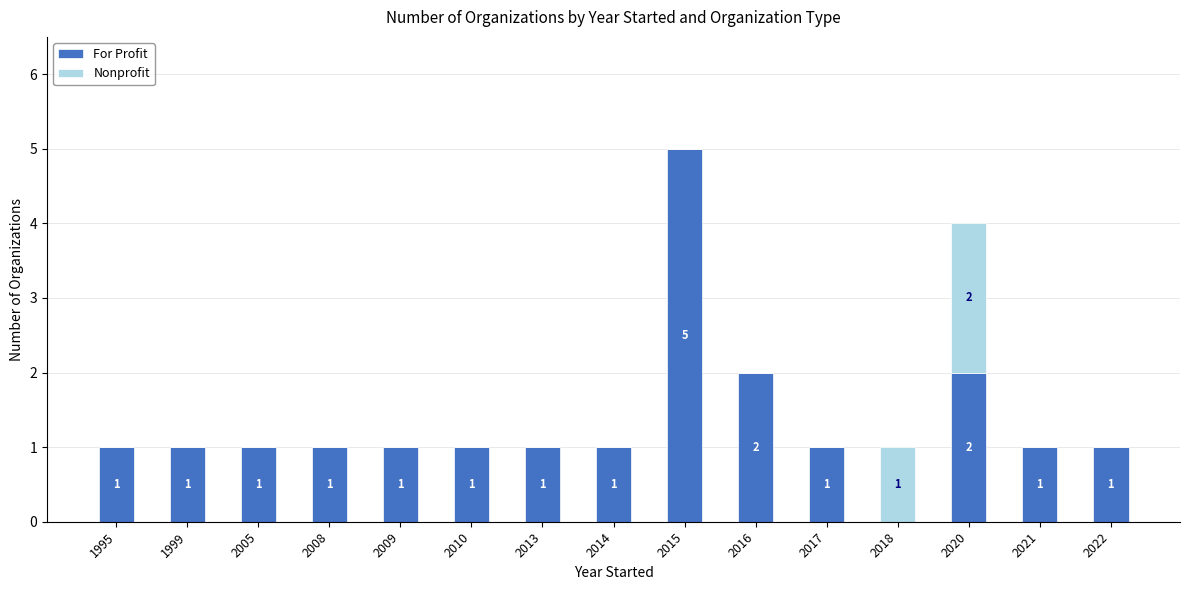

What is the sum of all For Profit values?

20